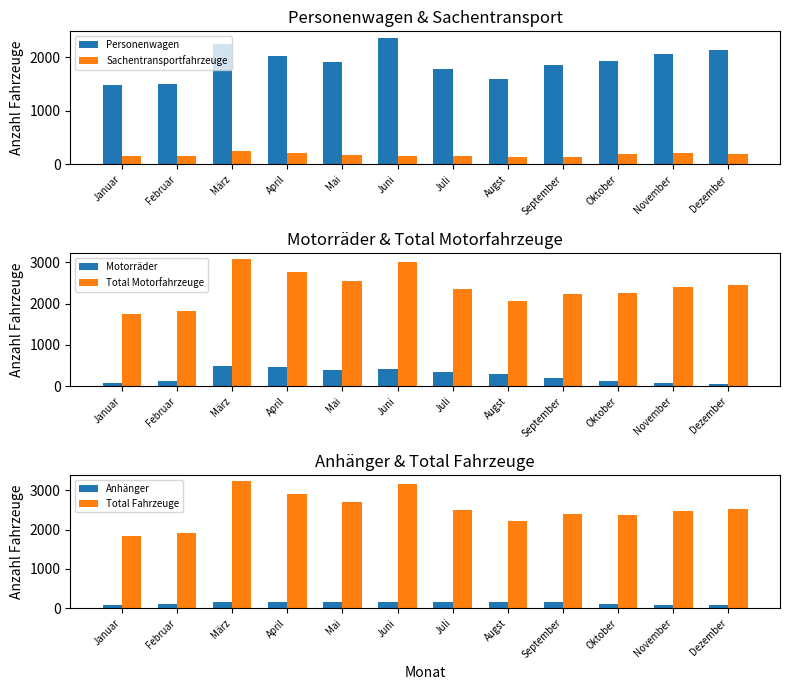

What is the difference between the maximum and minimum values in the Sachentransportfahrzeuge series?

117